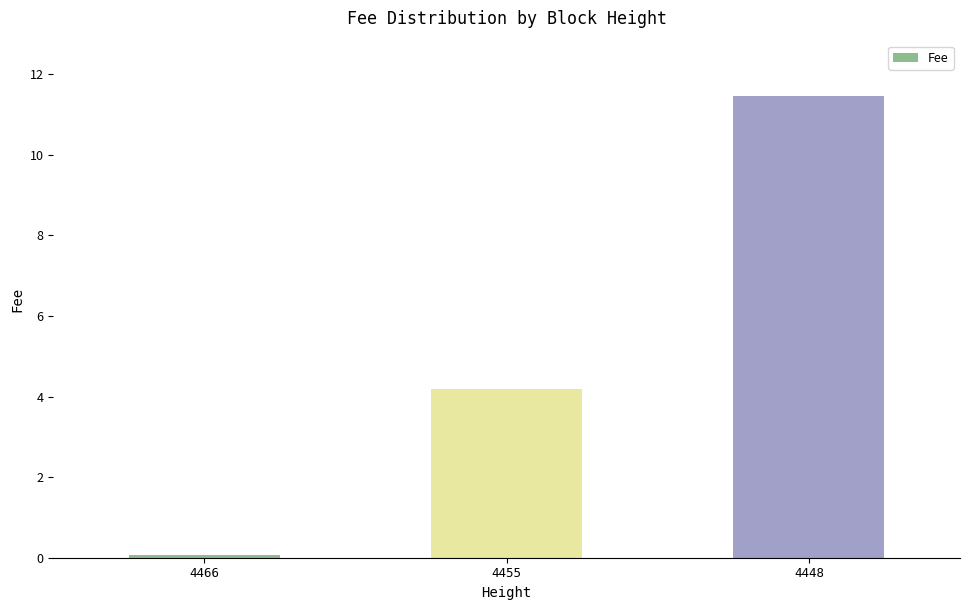

List the labels in order of value, largest first.

4448, 4455, 4466